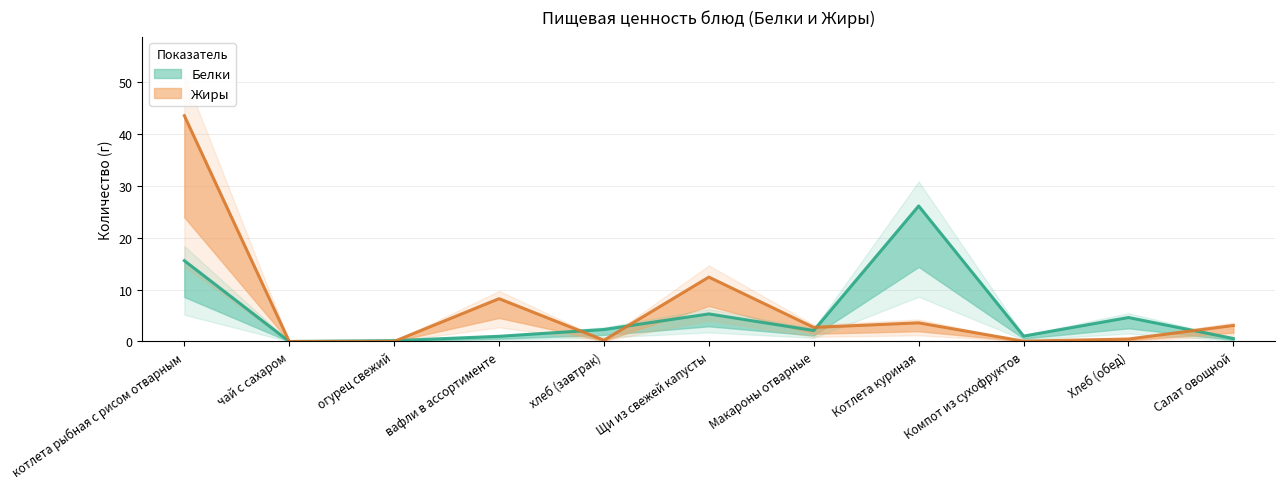

What is the label of the 4th point from the right?

Котлета куриная